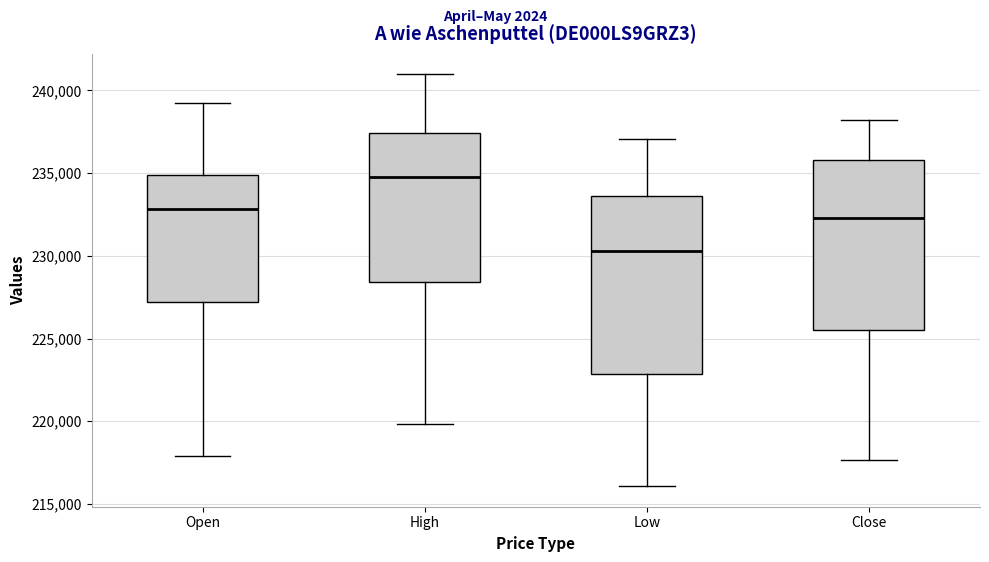

Reading left to right, read every box against the y-axis: the position of its median line, the range the box covers, and the ends of its whiskers. The values are not printed on the chart, so give them approximately, as read against the axis.

Open: median 233000, box 227000 to 235000, whiskers 218000 to 239000
High: median 234500, box 228500 to 237500, whiskers 220000 to 241000
Low: median 230500, box 223000 to 233500, whiskers 216000 to 237000
Close: median 232500, box 225500 to 236000, whiskers 217500 to 238000